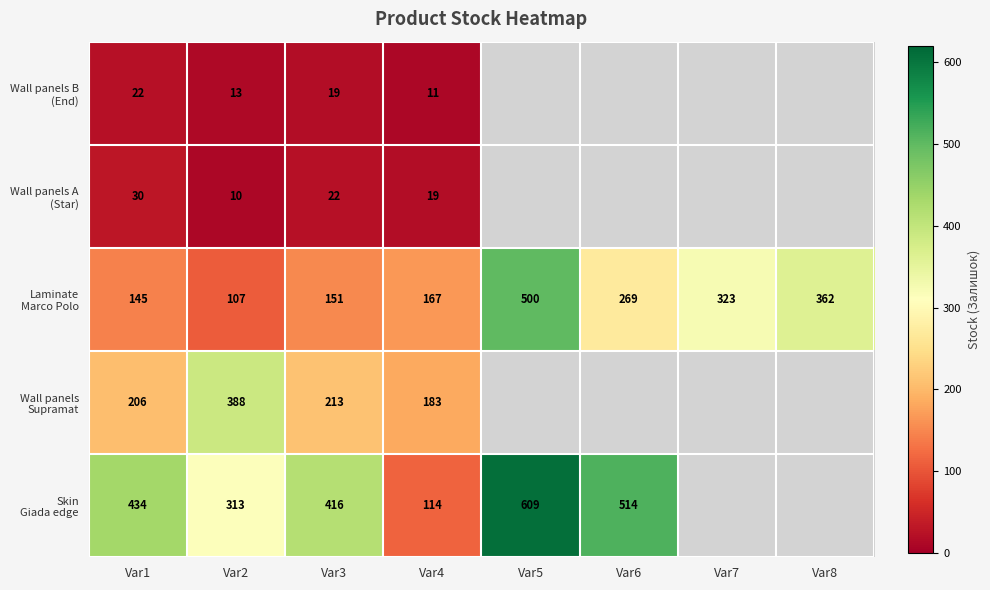

List the series in order of their peak value, lowest first.

Wall panels B (End), Wall panels A (Star), Wall panels Supramat, Laminate Marco Polo, Skin Giada edge